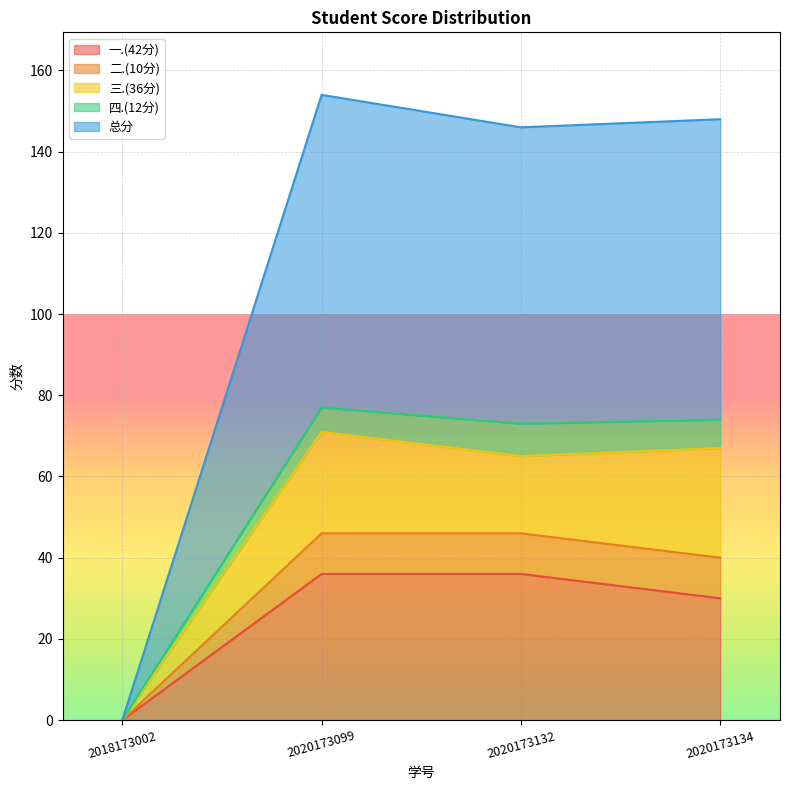

The value of 一.(42分) at 2020173134 is 30. True or false?

True